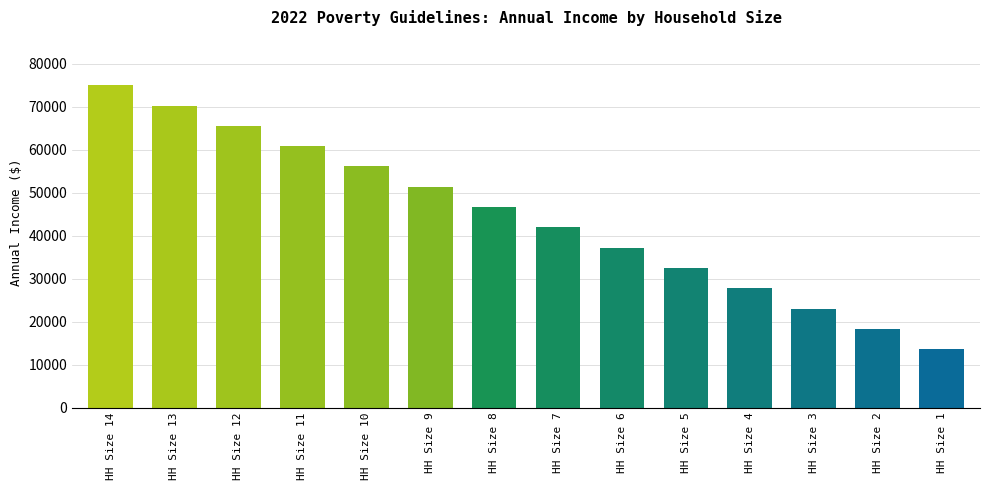

The chart shows a value of 46630 at HH Size 8. True or false?

True